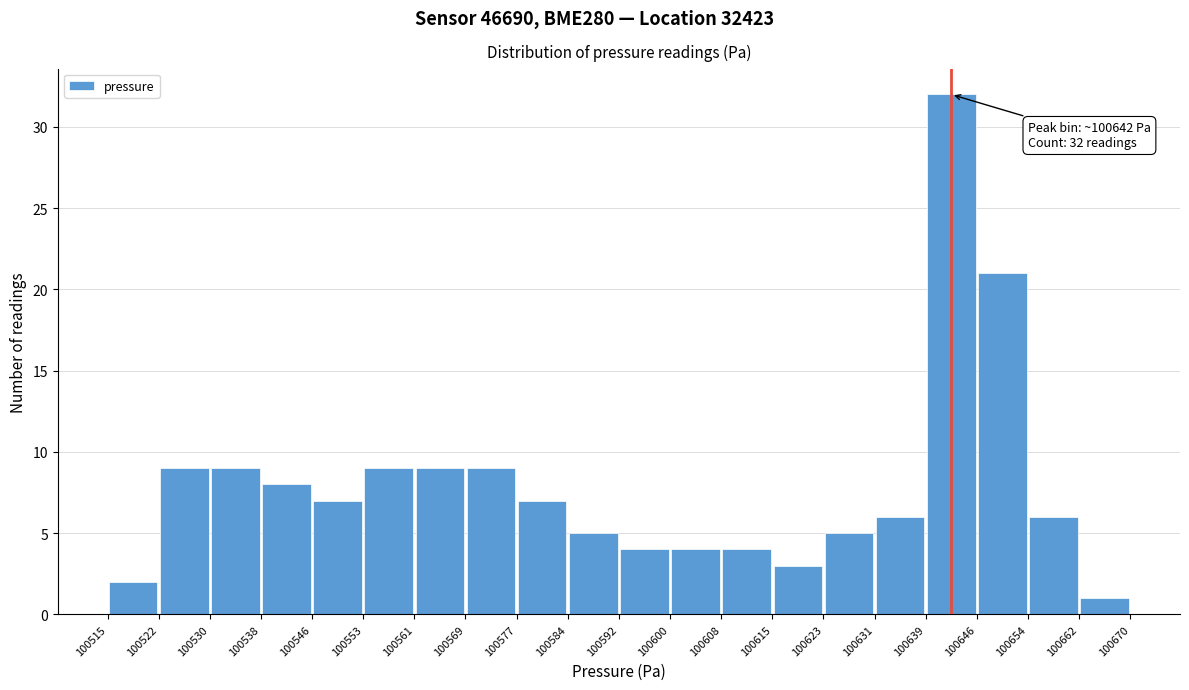

Which range on the x-axis has the tallest bar?

100639 to 100646